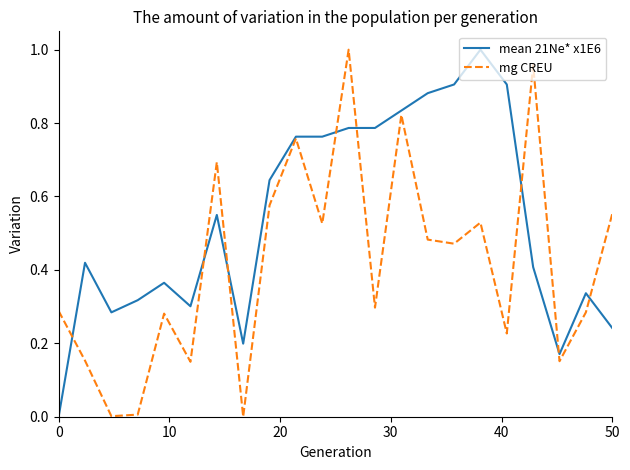

List the series in order of their overall mean, lowest first.

mg CREU, mean 21Ne* x1E6